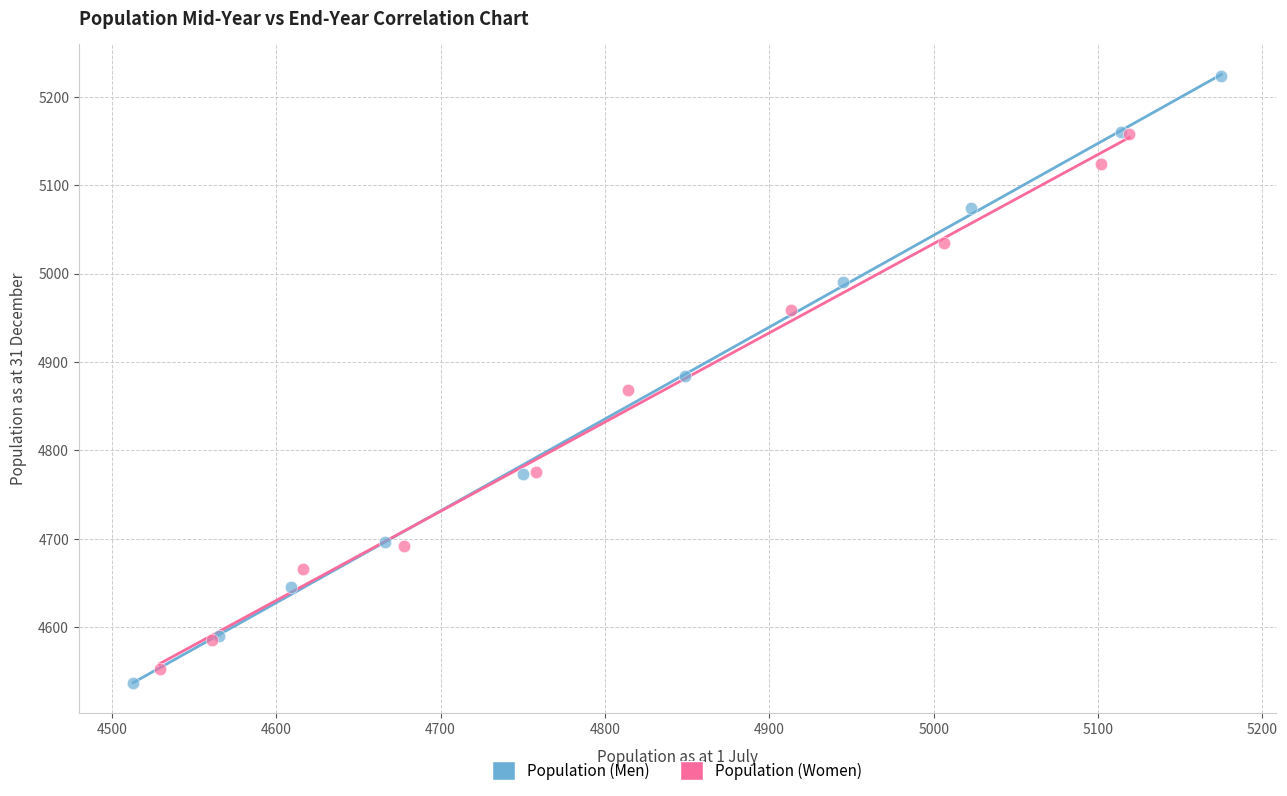

Which series reaches the maximum Y coordinate?

Population (Men)